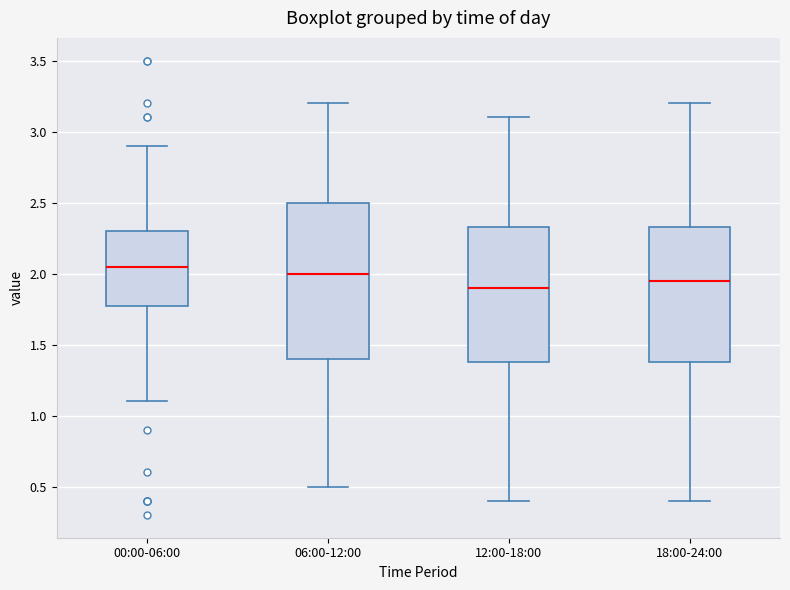

Reading left to right, read every box against the y-axis: the position of its median line, the range the box covers, and the ends of its whiskers. The values are not printed on the chart, so give them approximately, as read against the axis.

00:00-06:00: median 2.05, box 1.80 to 2.30, whiskers 1.10 to 2.90
06:00-12:00: median 2.00, box 1.40 to 2.50, whiskers 0.50 to 3.20
12:00-18:00: median 1.90, box 1.40 to 2.35, whiskers 0.40 to 3.10
18:00-24:00: median 1.95, box 1.40 to 2.35, whiskers 0.40 to 3.20